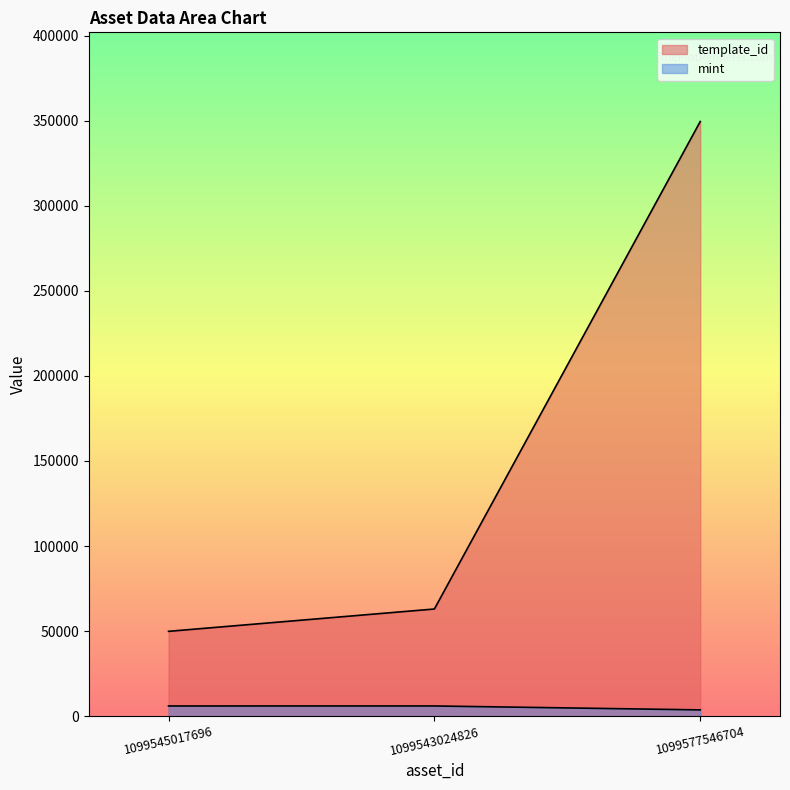

Reading right to left, list all the values displayed in this chart.

template_id: 349523	62974	49849
mint: 3672	5980	5968